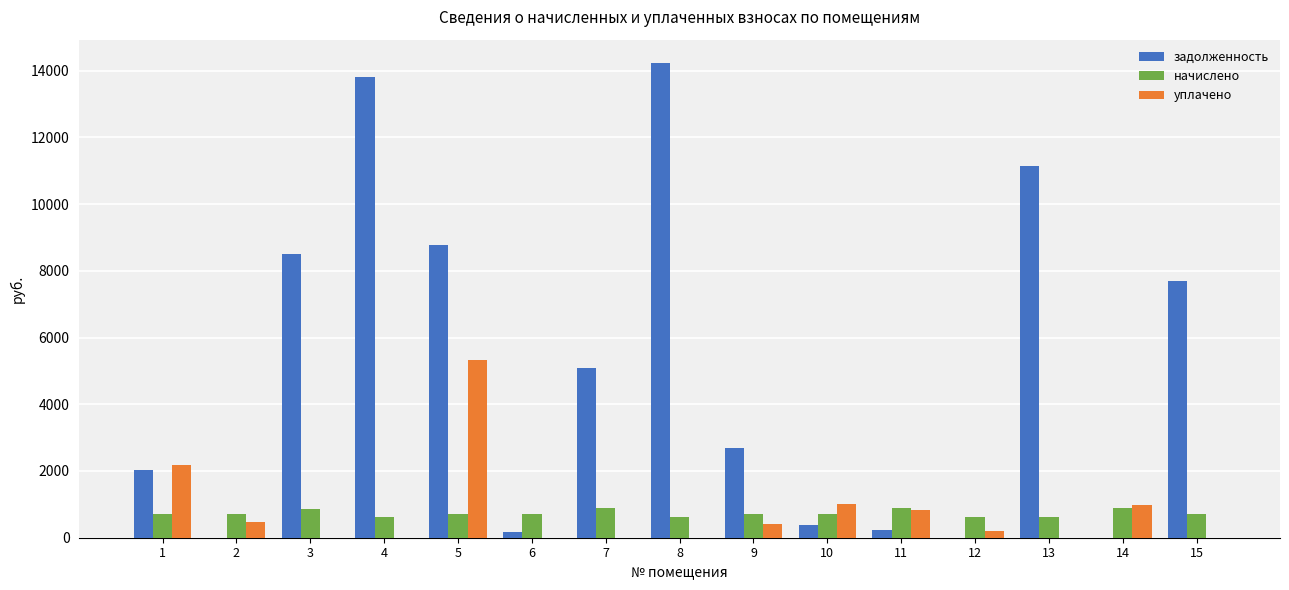

What is the maximum value shown in the chart?

14215.9